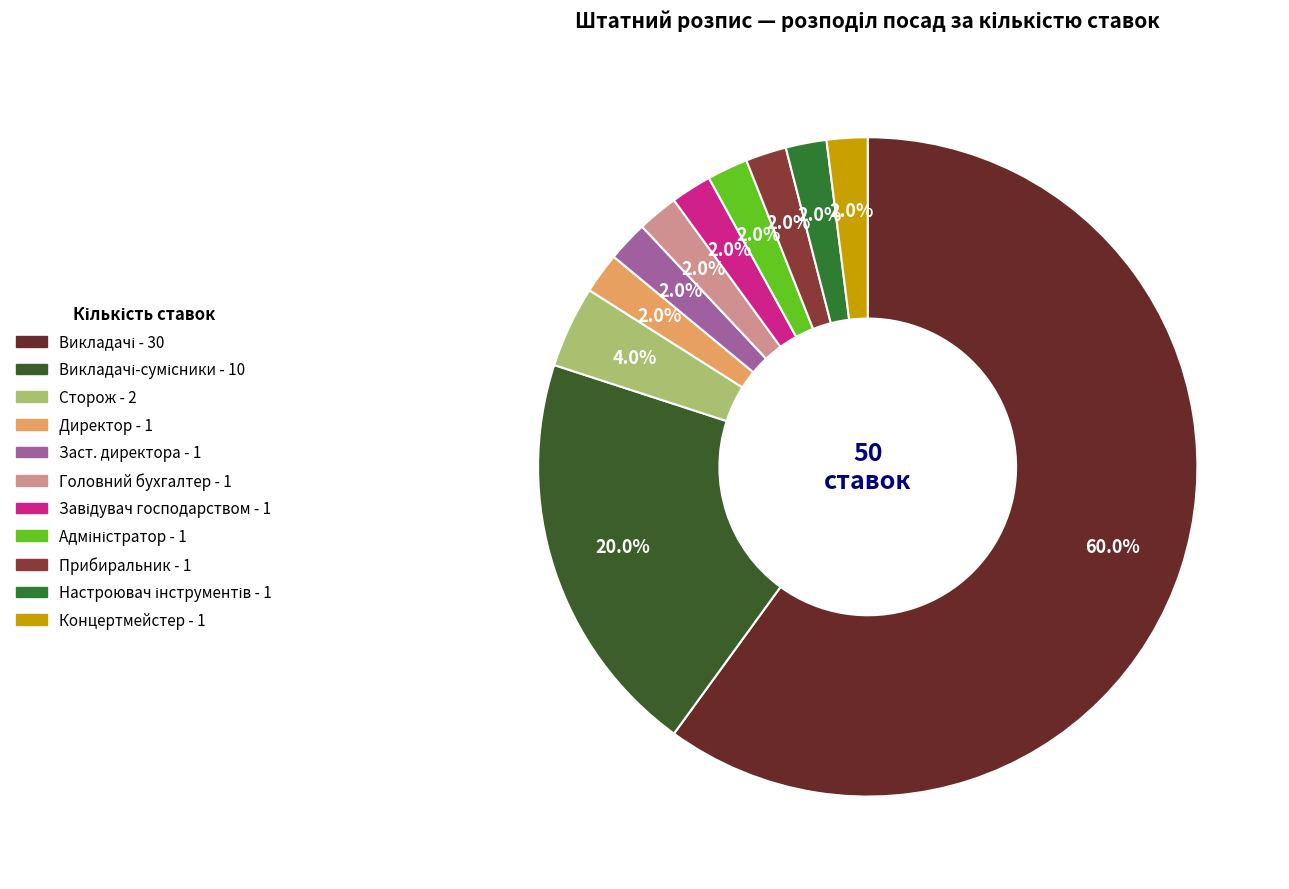

Which slice is the largest?

Викладачі